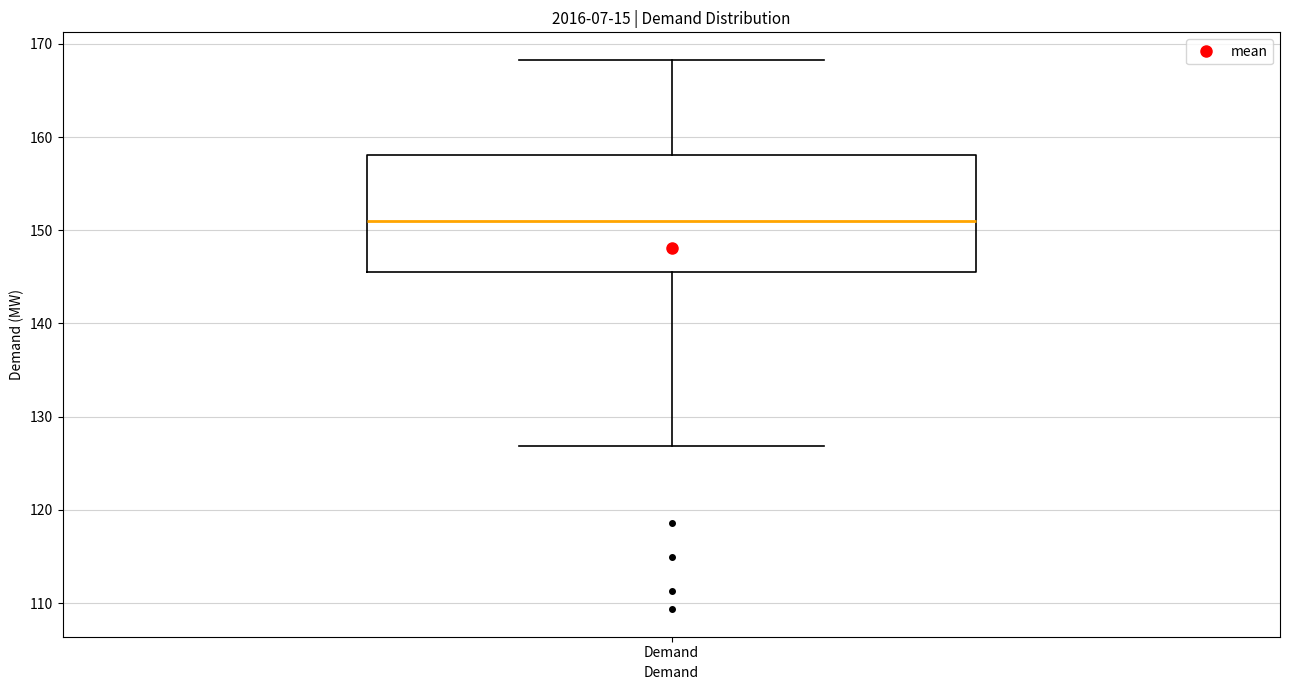

Where does the lower whisker of the box for Demand end on the y-axis? The values are not printed on the chart, so give them approximately, as read against the axis.

127